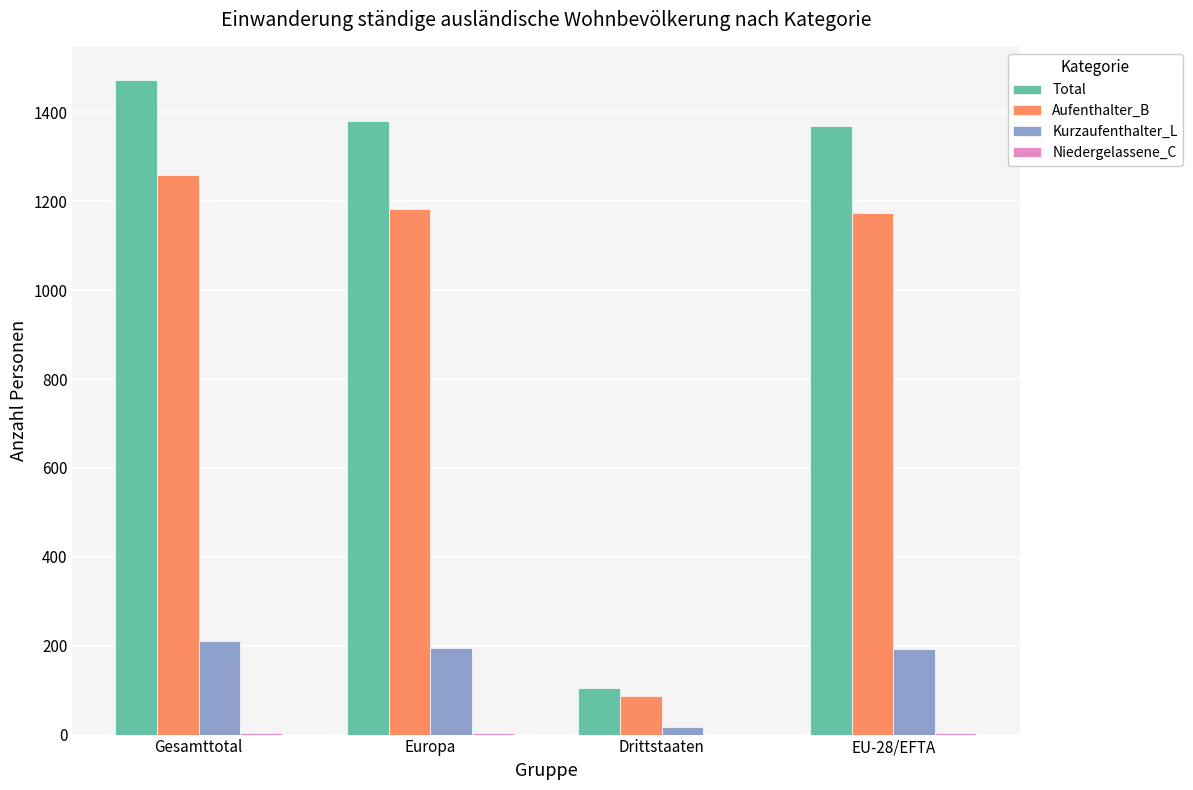

Which series changed the most between Drittstaaten and EU-28/EFTA?

Total